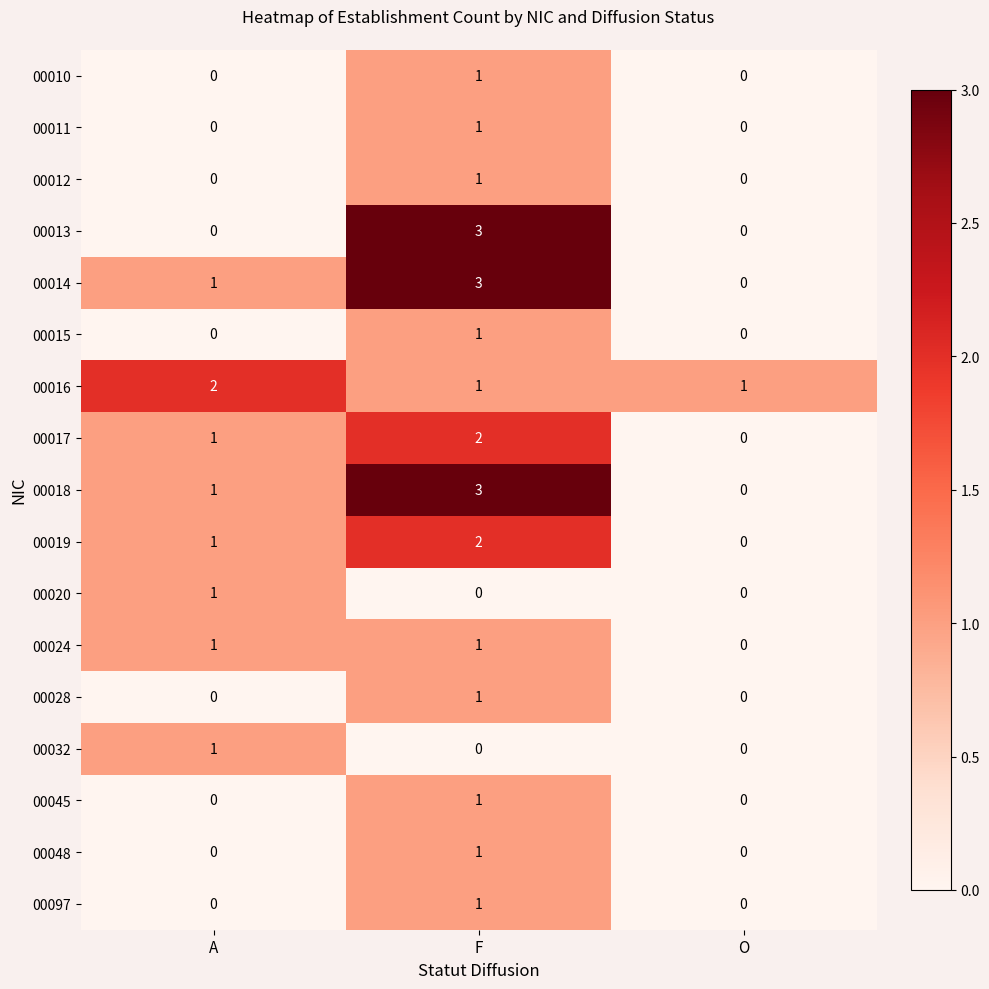

What is the maximum value shown in the chart?

3